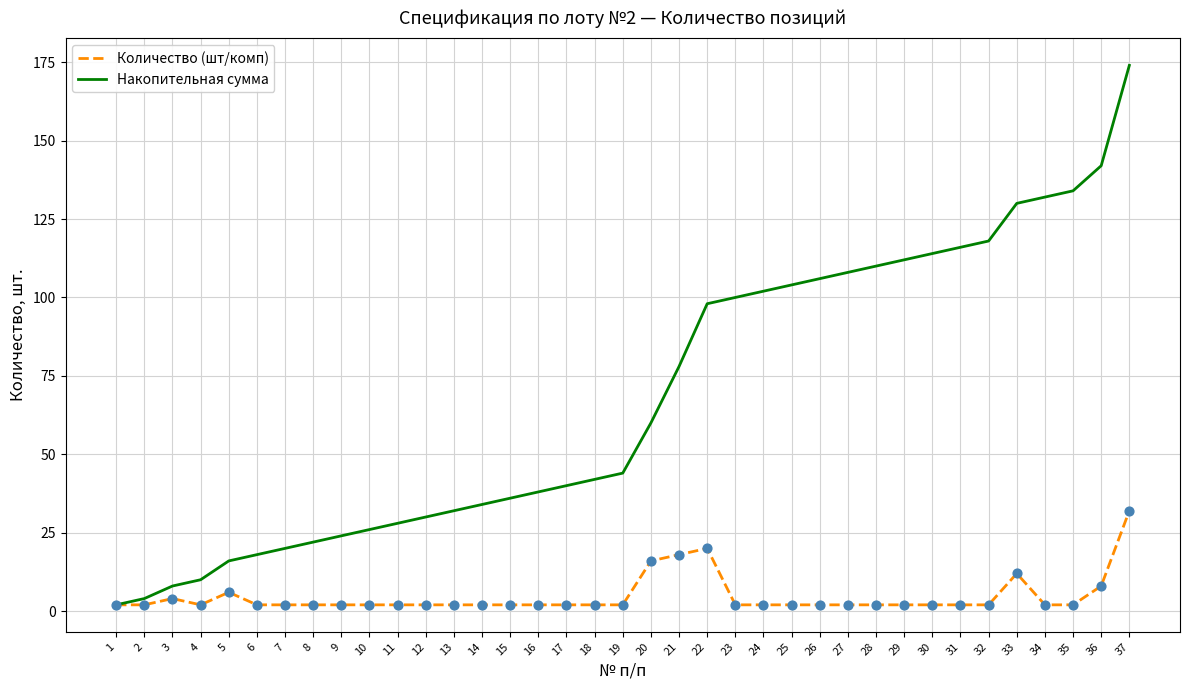

What is the total value across all series at 15?

38